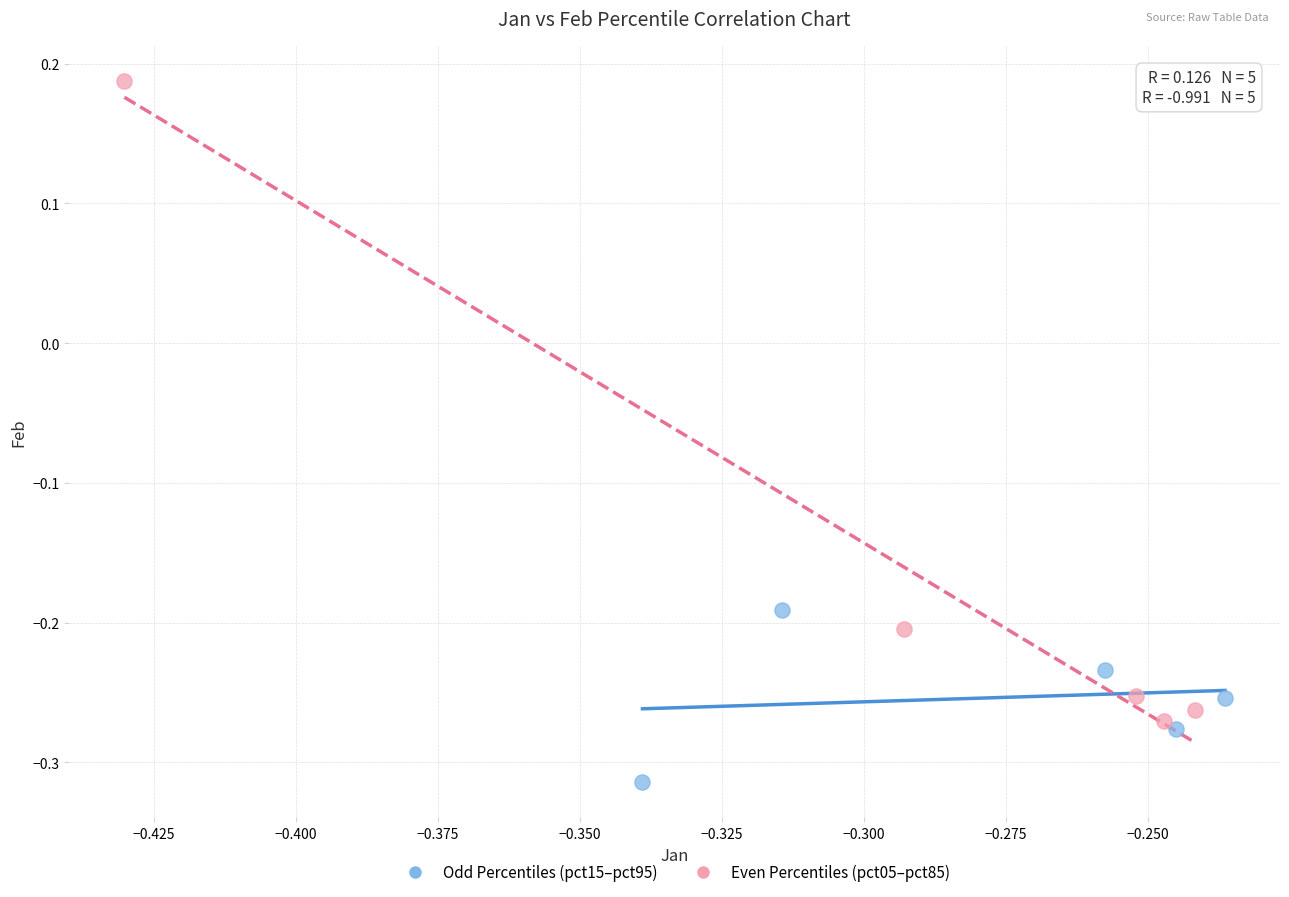

Which series contains the highest Y value?

Even Percentiles (pct05–pct85)